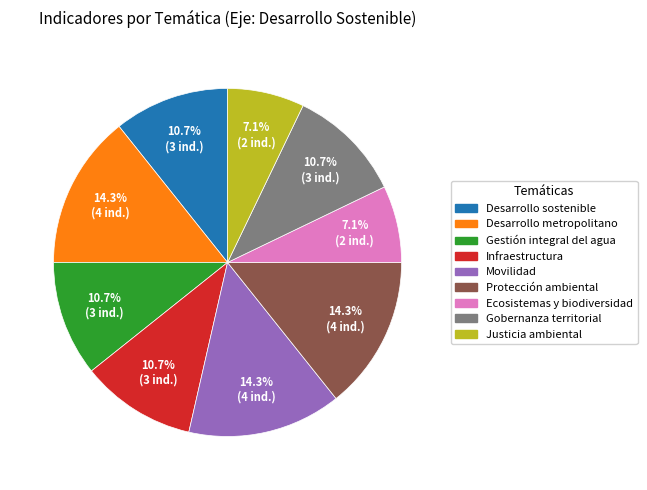

Between Protección ambiental and Gestión integral del agua, which is larger?

Protección ambiental